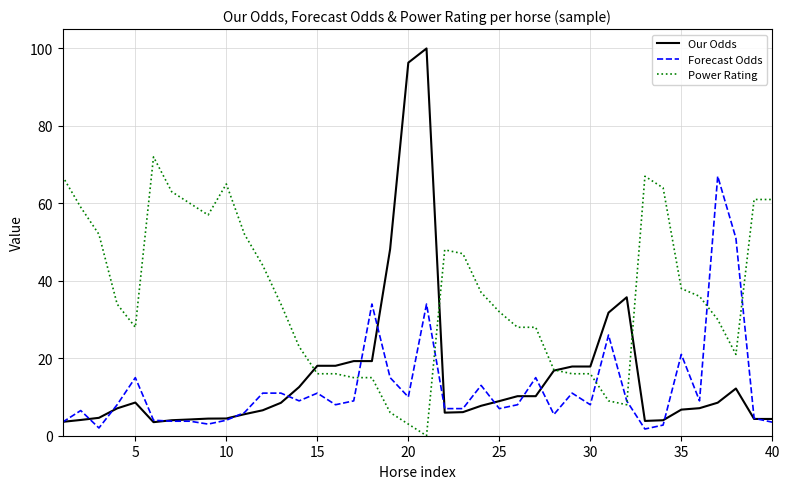

Which series has the widest spread of values?

Our Odds